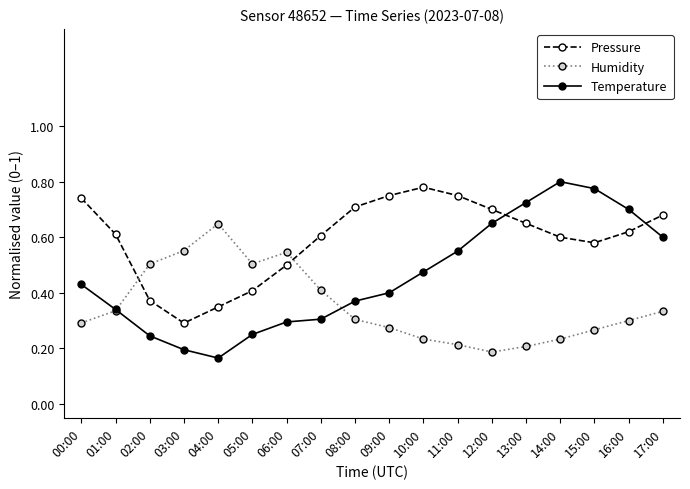

Which series has the largest range (max minus min)?

Temperature